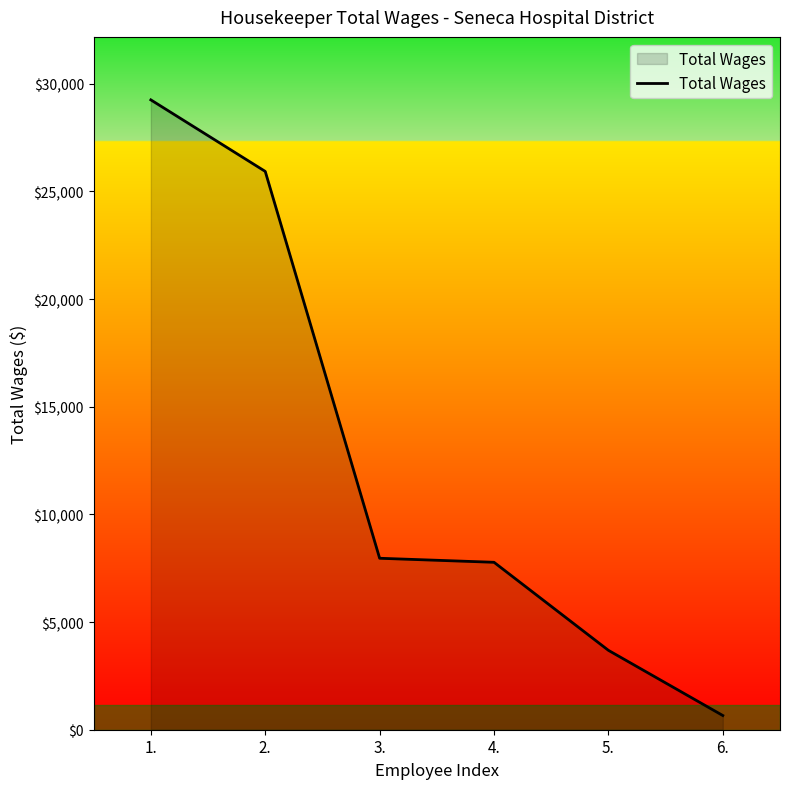

True or false: there are more than 2 points higher than both neighbors.

False